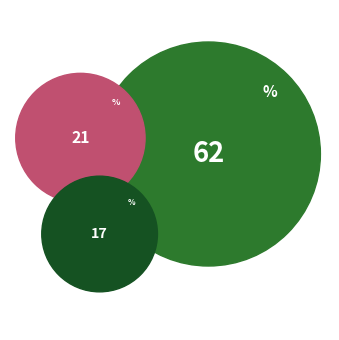

Is it true that 26 is 14% of the pie?

False